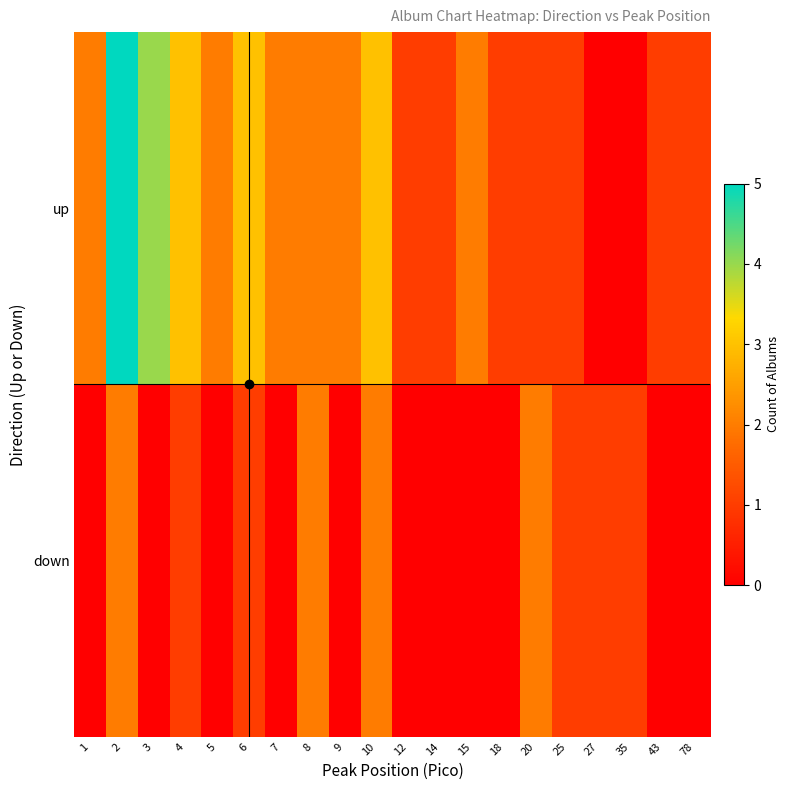

Which series has the widest spread of values?

up